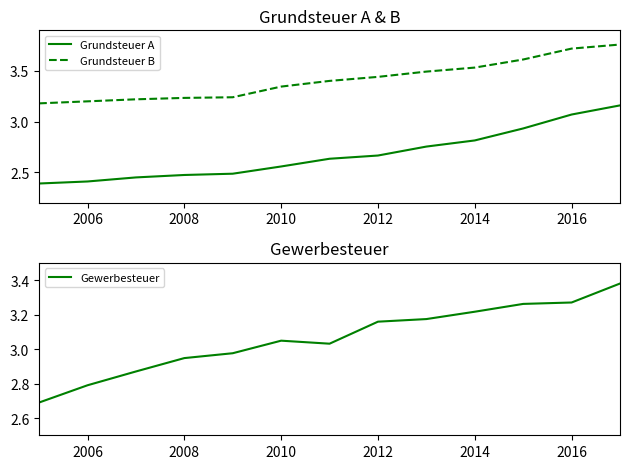

What is the average value of the Grundsteuer B series?

3.4